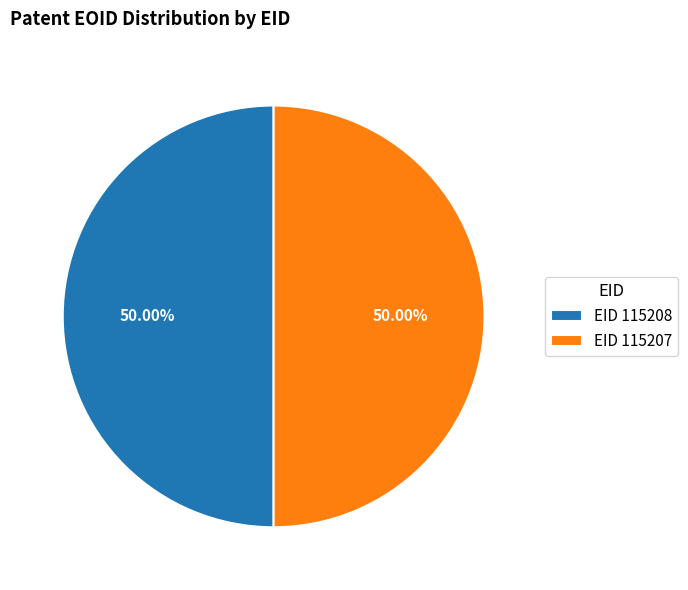

Combined, do EID 115208 and EID 115207 account for over 50%?

Yes